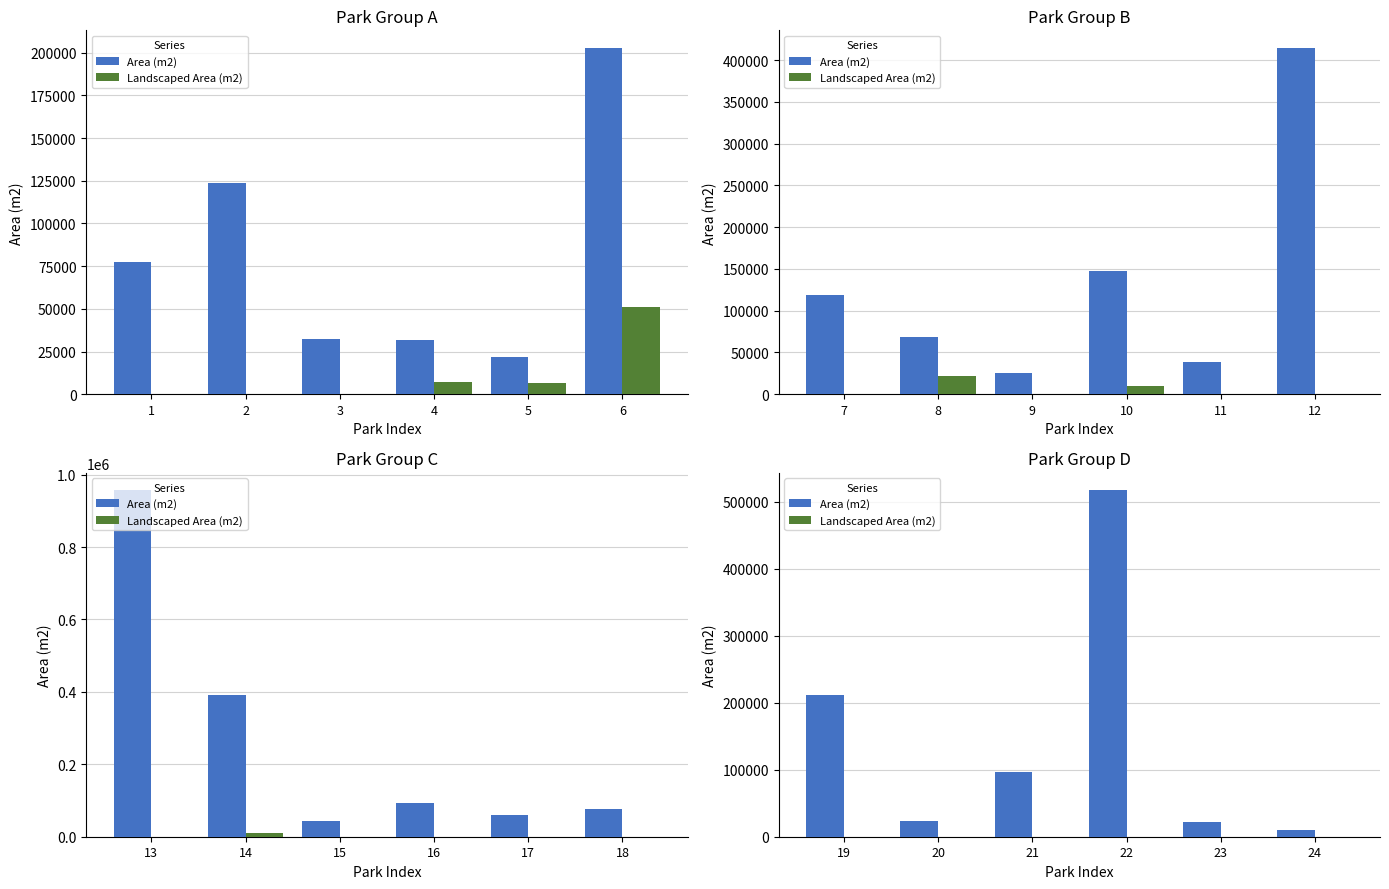

Is the value of Landscaped Area (m2) at 20 greater than the value of Area (m2) at 22?

No